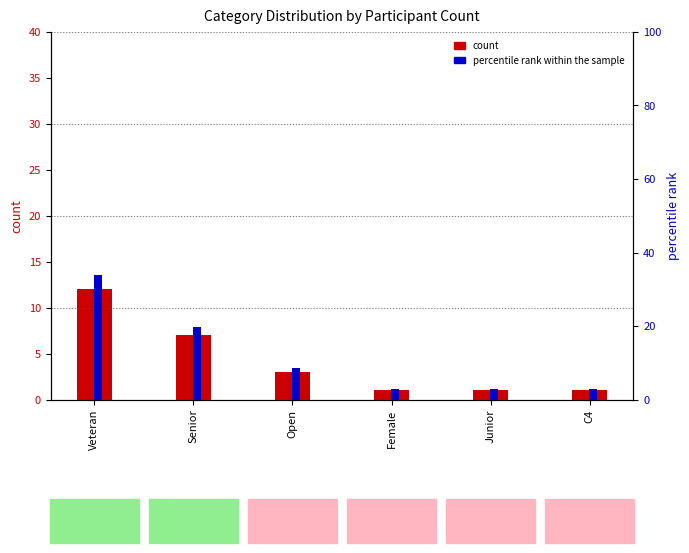

The count series shows 1.4 at Female. True or false?

False